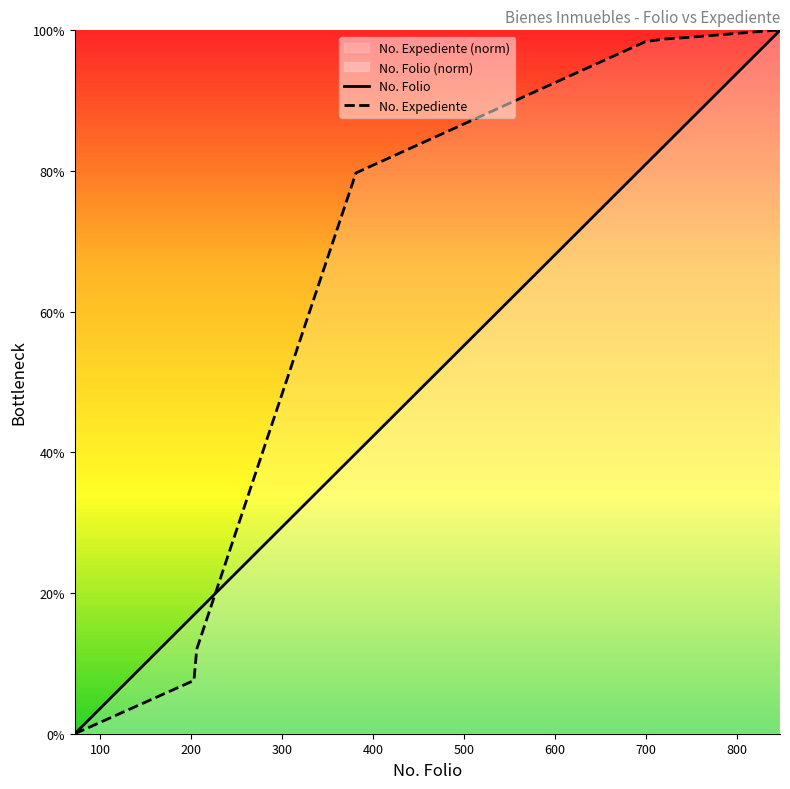

Rank the series by their average value, from lowest to highest.

No. Folio, No. Expediente